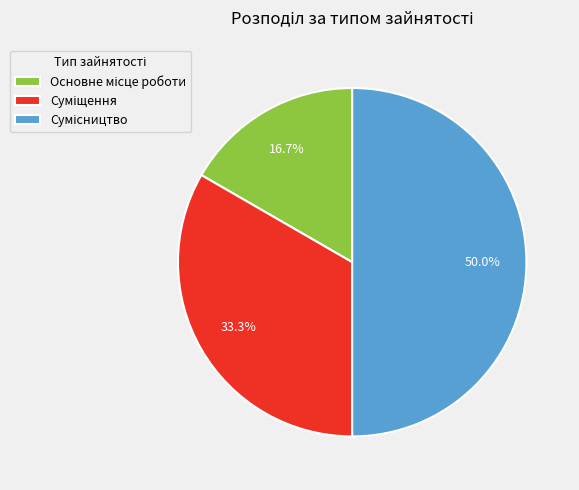

To the nearest percent, what is the average slice percentage?

33%